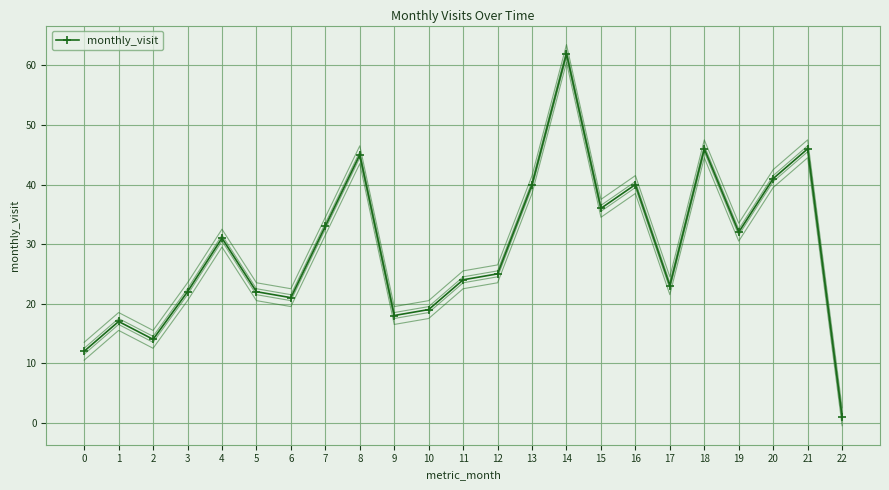

How many categories are shown in the chart?

23